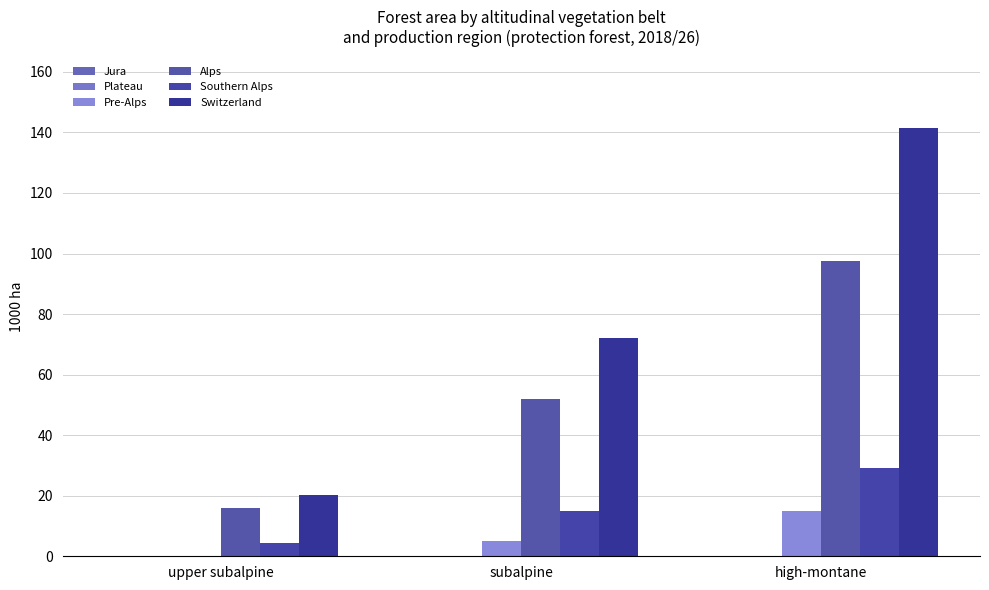

How many groups of bars are there?

3